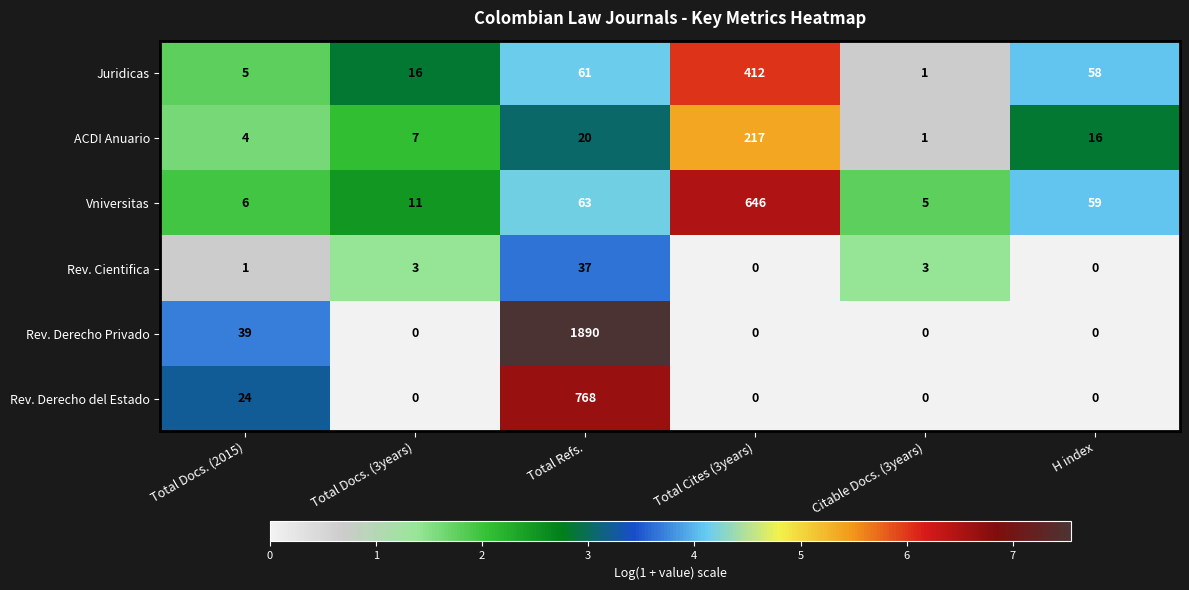

How many data points in Rev. Cientifica are less than 3?

3